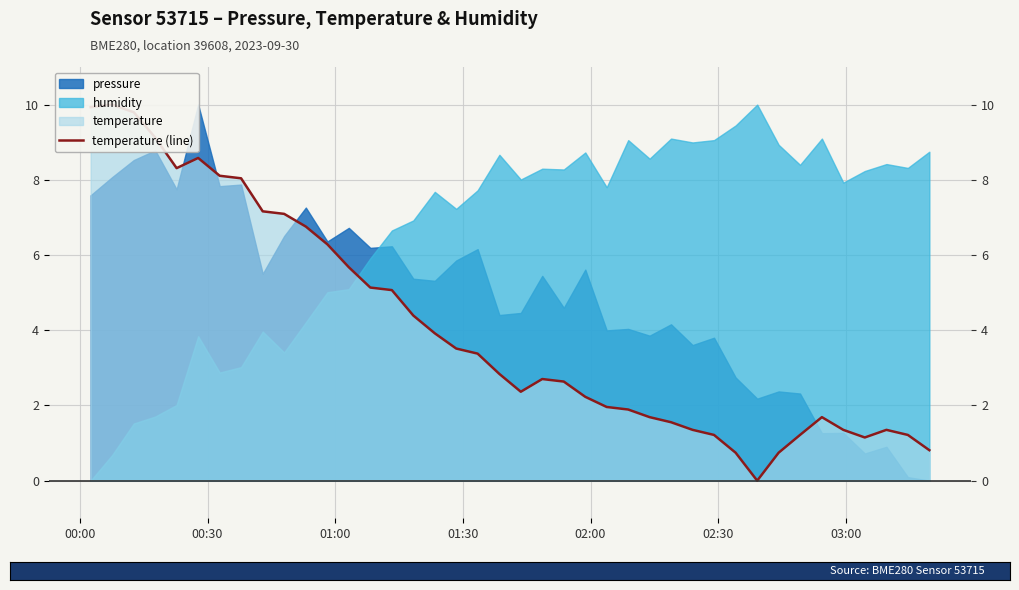

What is the average value?

4.1